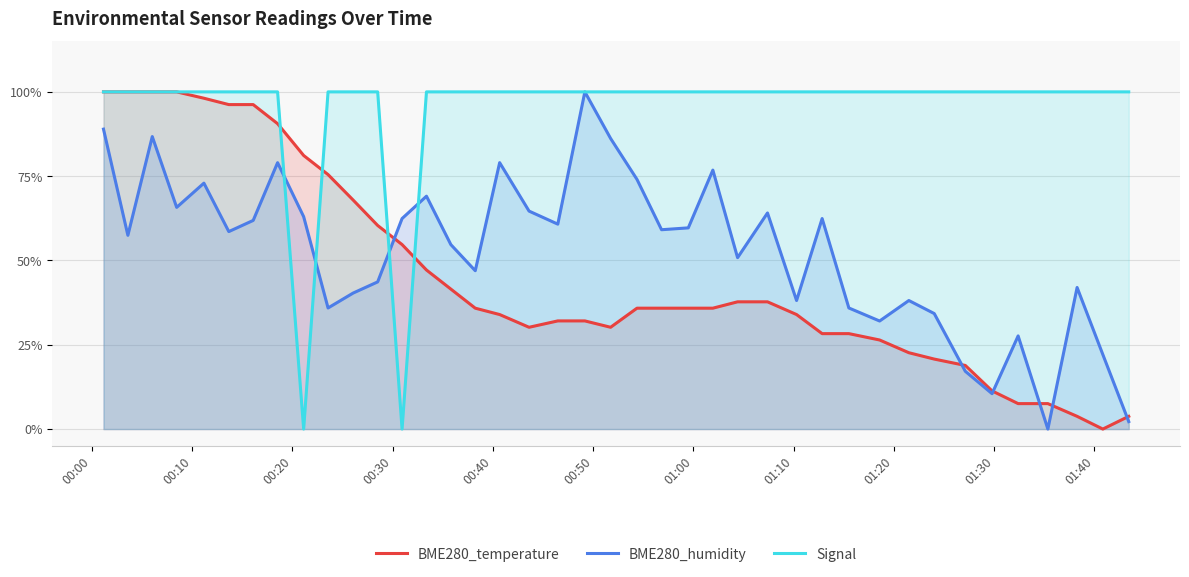

What is the sum of all Signal values?

38.0